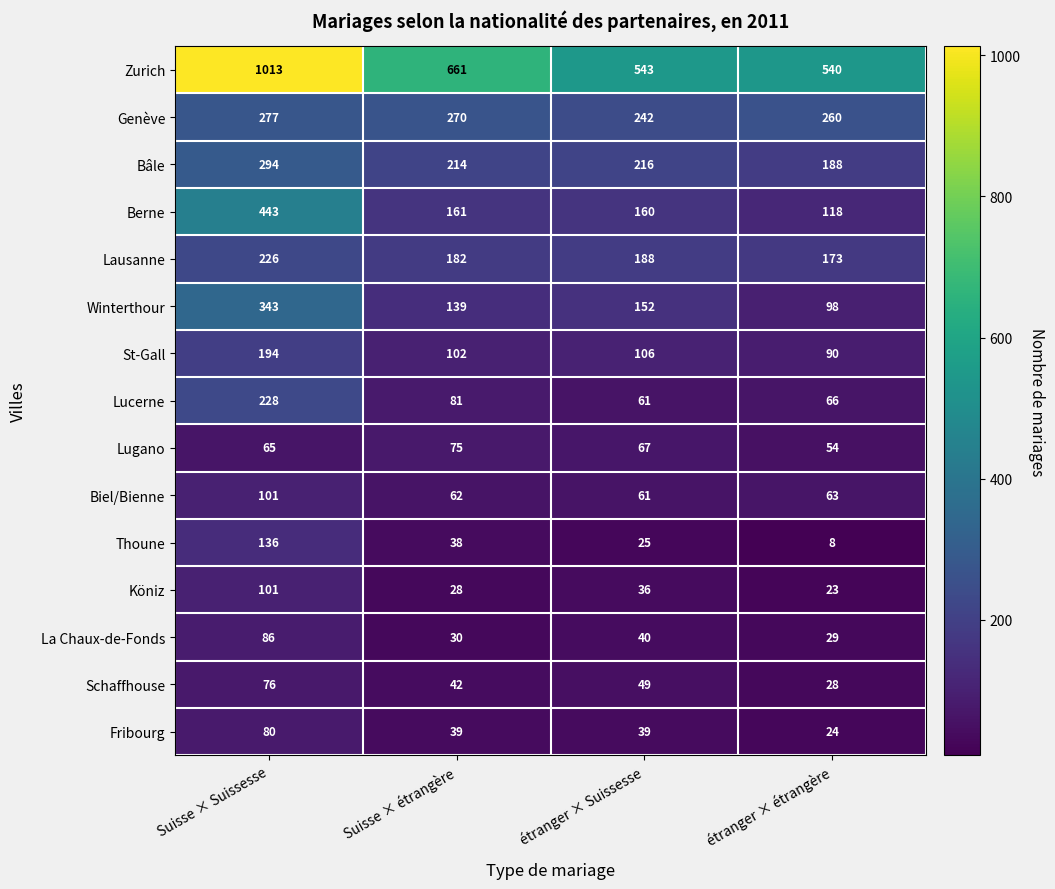

Which category has the highest value across all series?

Suisse × Suissesse